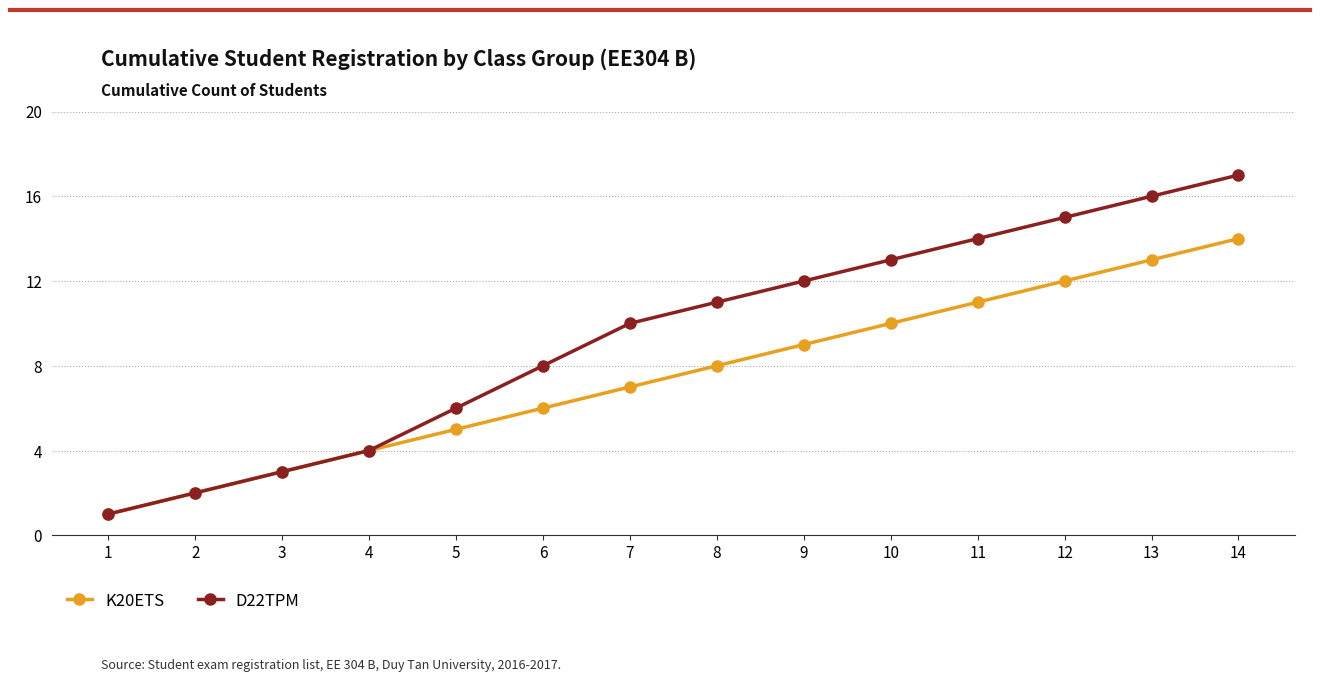

Rank the series at 13 from lowest to highest value.

K20ETS, D22TPM